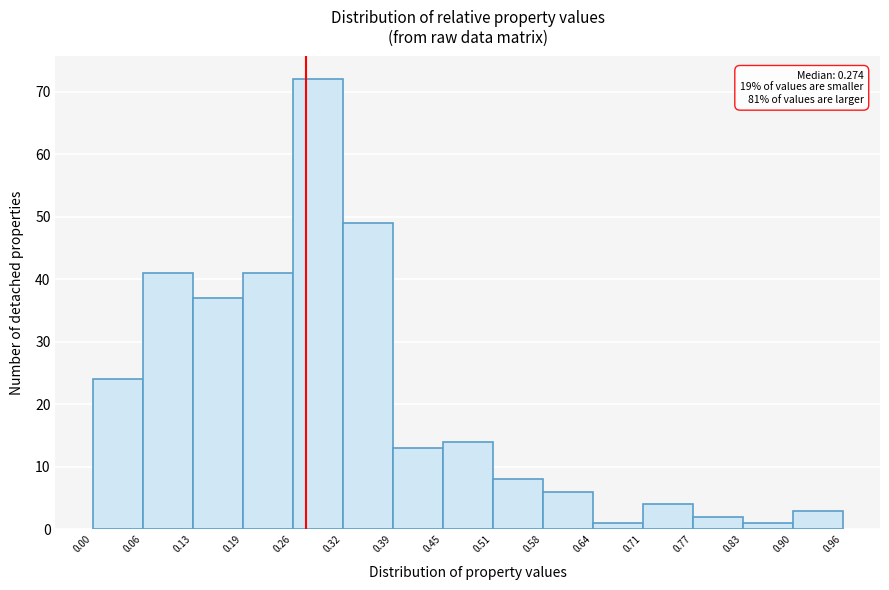

Which range on the x-axis has the tallest bar?

0.26 to 0.32